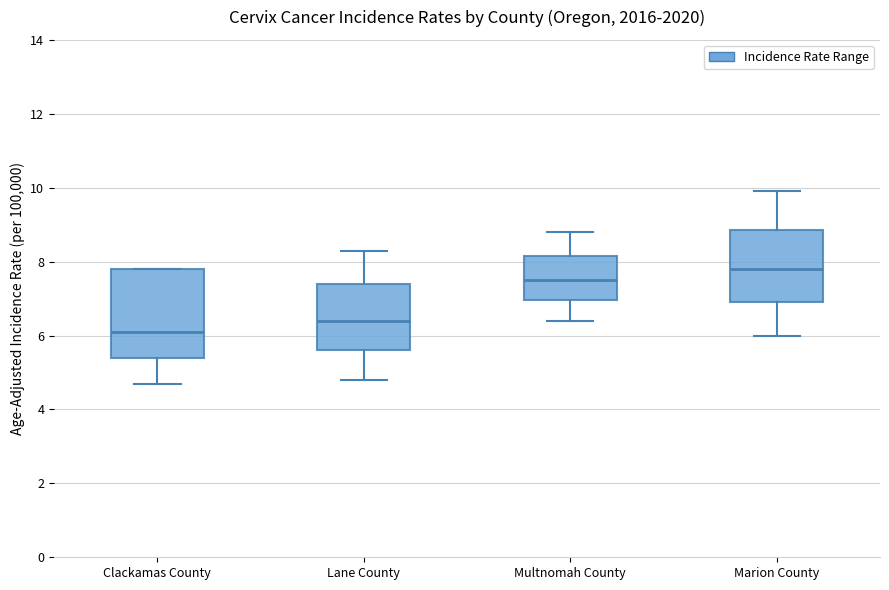

Reading left to right, read every box against the y-axis: the position of its median line, the range the box covers, and the ends of its whiskers. The values are not printed on the chart, so give them approximately, as read against the axis.

Clackamas County: median 6.2, box 5.4 to 7.8, whiskers 4.8 to 7.8
Lane County: median 6.4, box 5.6 to 7.4, whiskers 4.8 to 8.4
Multnomah County: median 7.6, box 7.0 to 8.2, whiskers 6.4 to 8.8
Marion County: median 7.8, box 7.0 to 8.8, whiskers 6.0 to 10.0